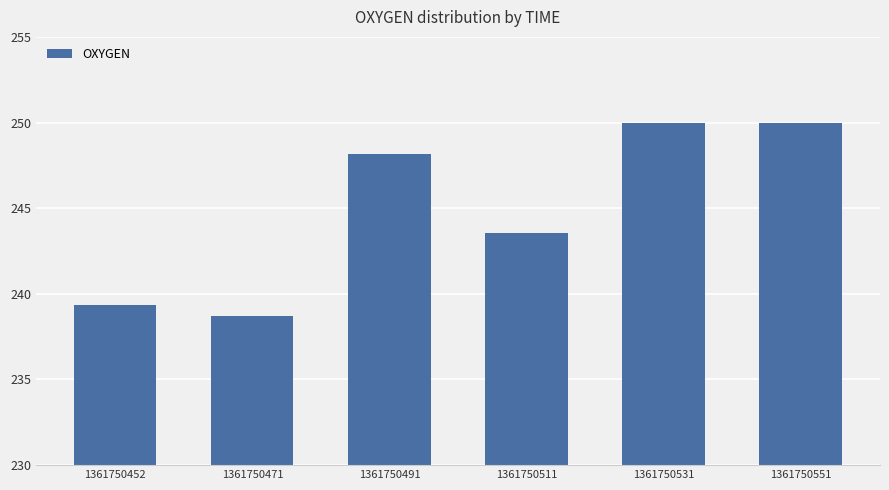

What is the average value?

245.0